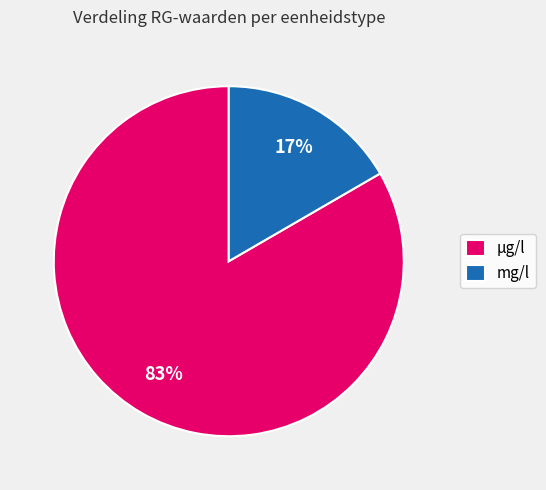

Is mg/l the majority of the pie?

No